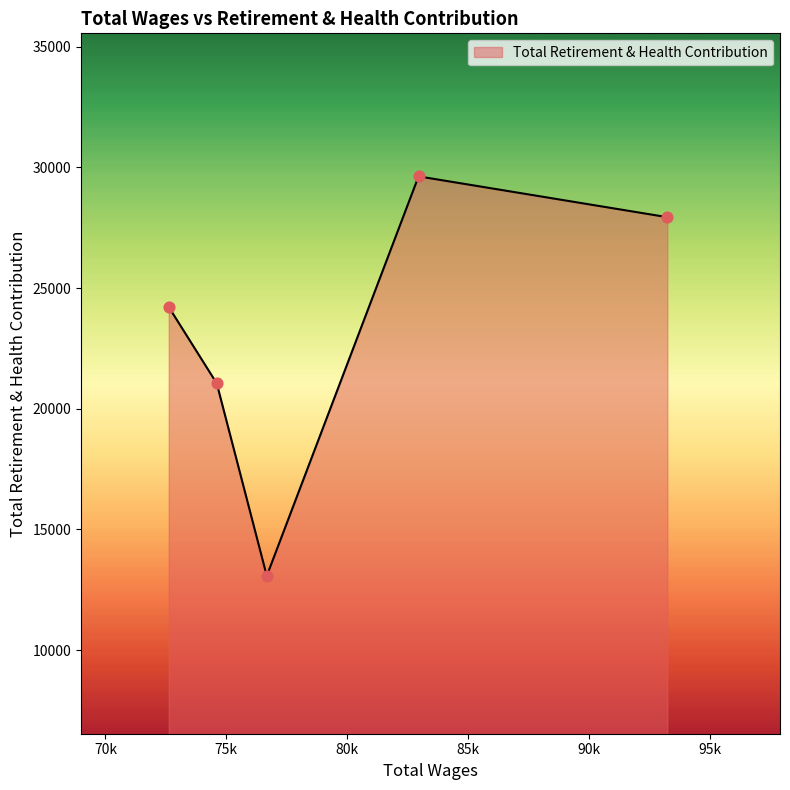

What is the difference between the maximum and minimum values?

16549